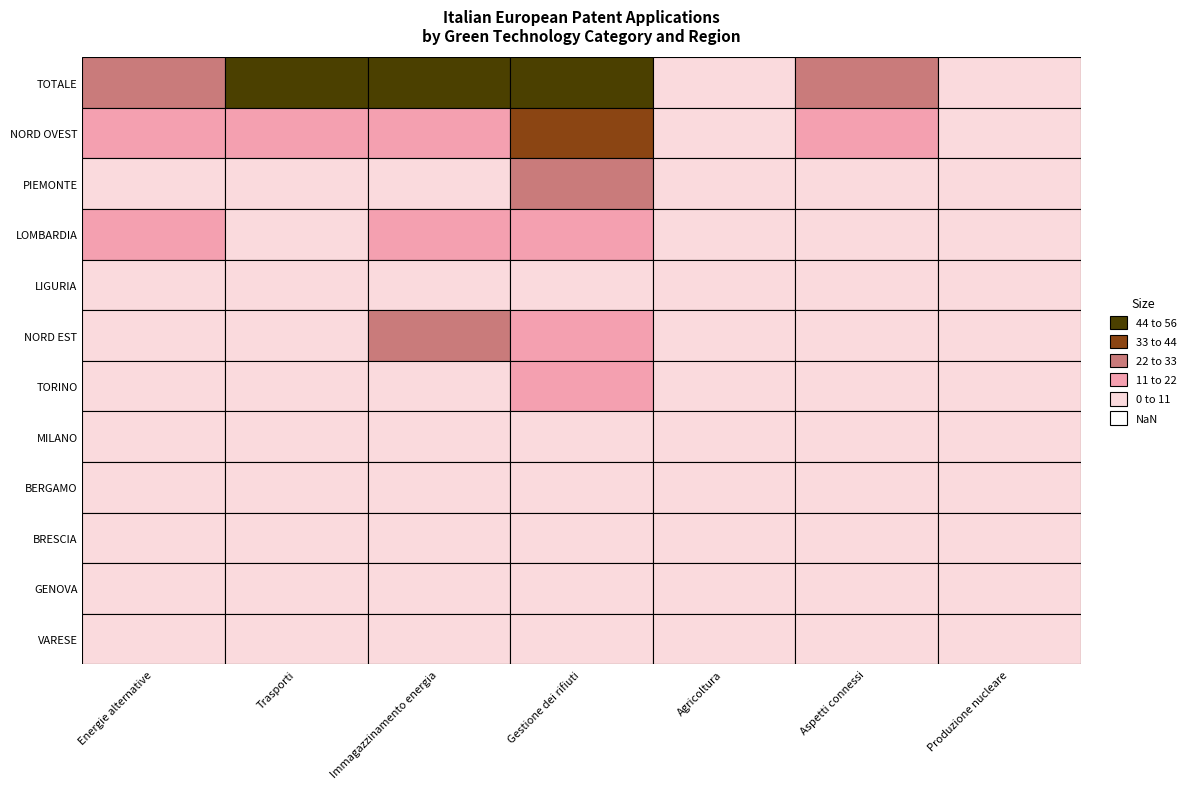

What is the total value across all series at NORD EST?

75.0